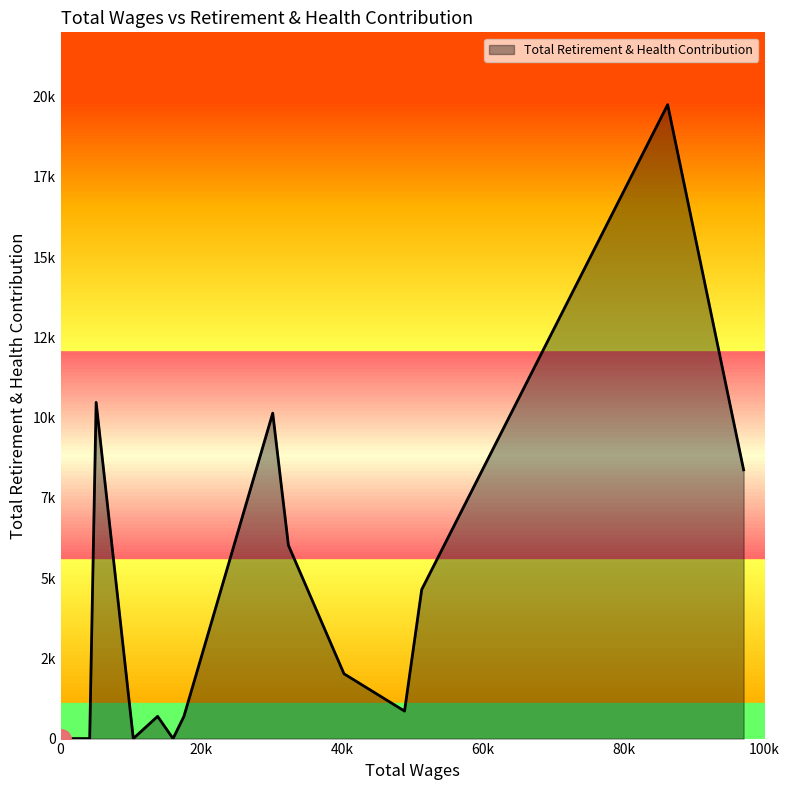

Does the chart have visible grid lines?

No